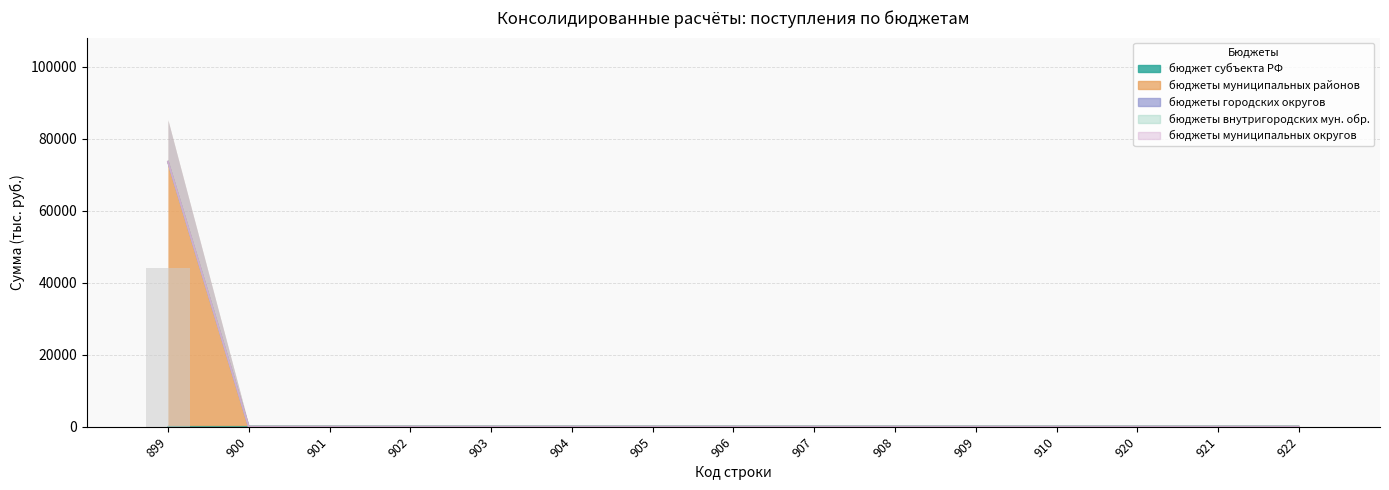

At which label does бюджеты муниципальных районов reach its peak?

899